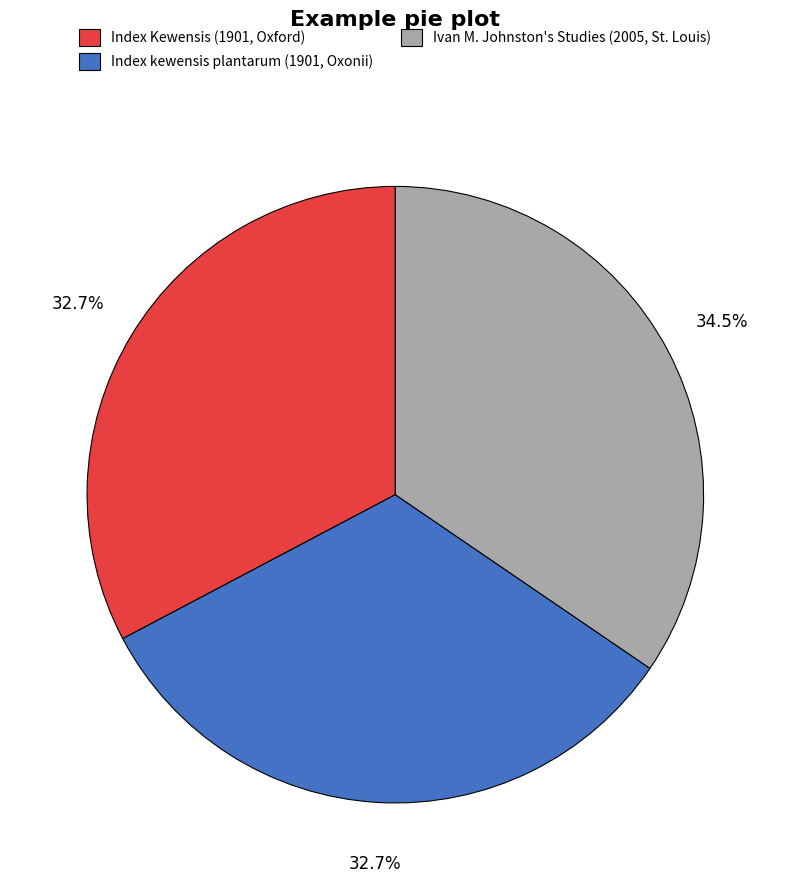

To the nearest percent, what is the average slice percentage?

33%